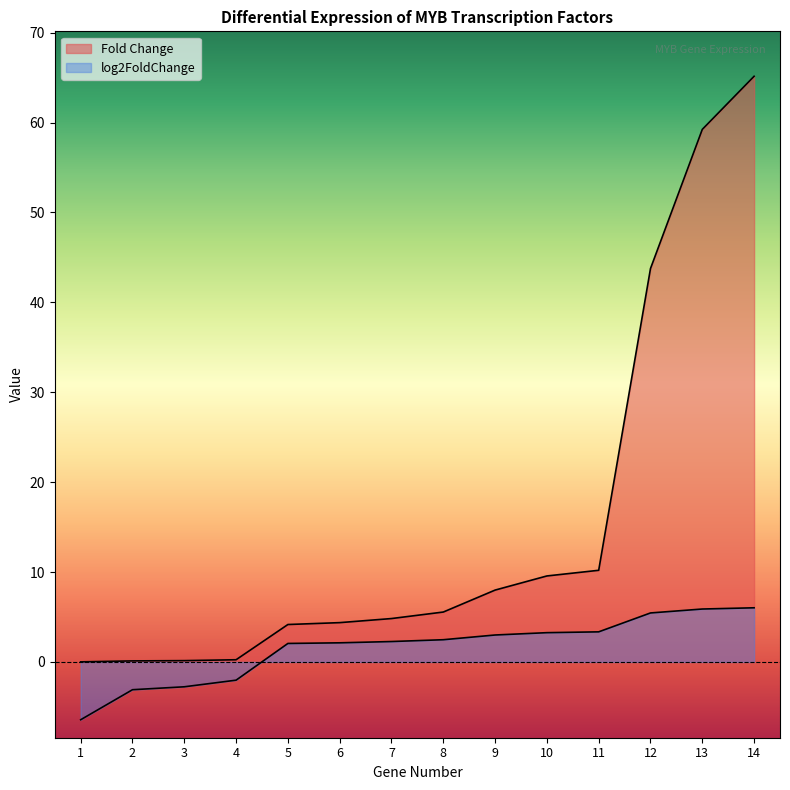

What is the minimum value for log2FoldChange?

-6.4